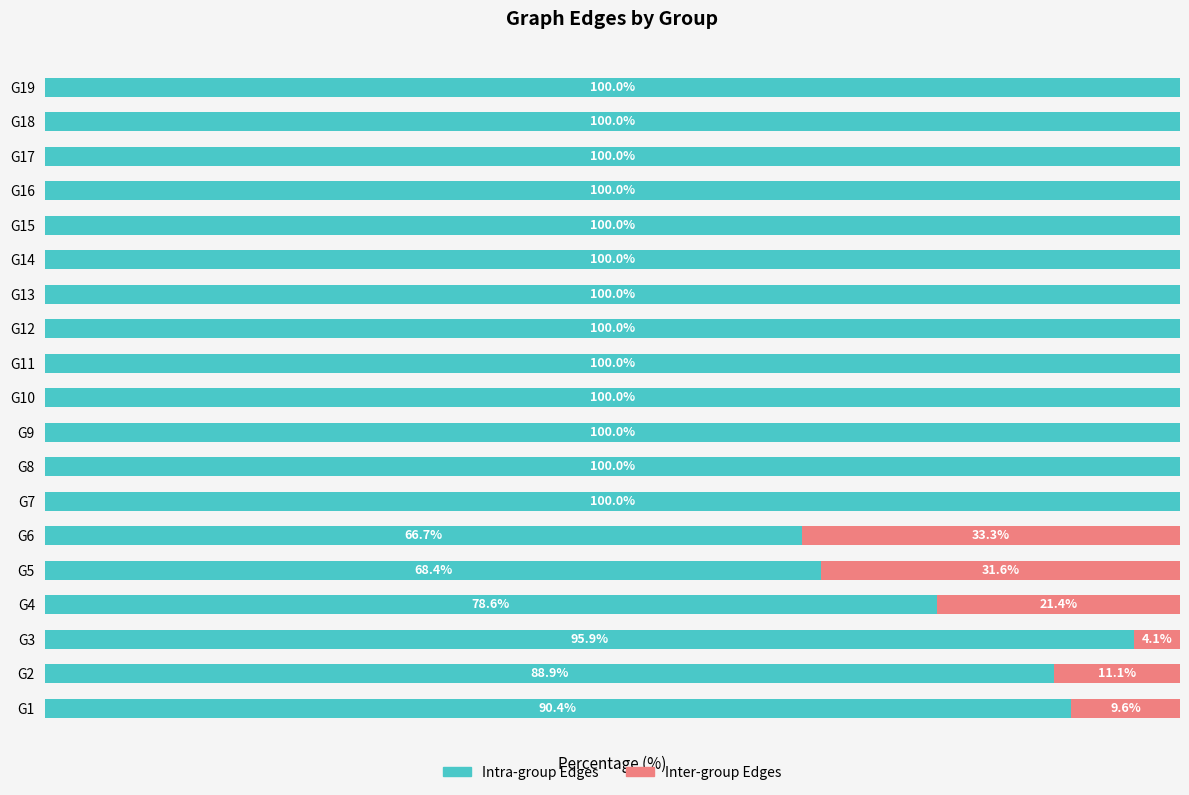

Reading left to right, list all the values displayed in this chart.

Intra-group Edges: 0=90.4	1=88.9	2=95.9	3=78.6	4=68.4	5=66.7	6=100.0	7=100.0	8=100.0	9=100.0	10=100.0	11=100.0	12=100.0	13=100.0	14=100.0	15=100.0	16=100.0	17=100.0	18=100.0
Inter-group Edges: 0=9.6	1=11.1	2=4.1	3=21.4	4=31.6	5=33.3	6=0.0	7=0.0	8=0.0	9=0.0	10=0.0	11=0.0	12=0.0	13=0.0	14=0.0	15=0.0	16=0.0	17=0.0	18=0.0